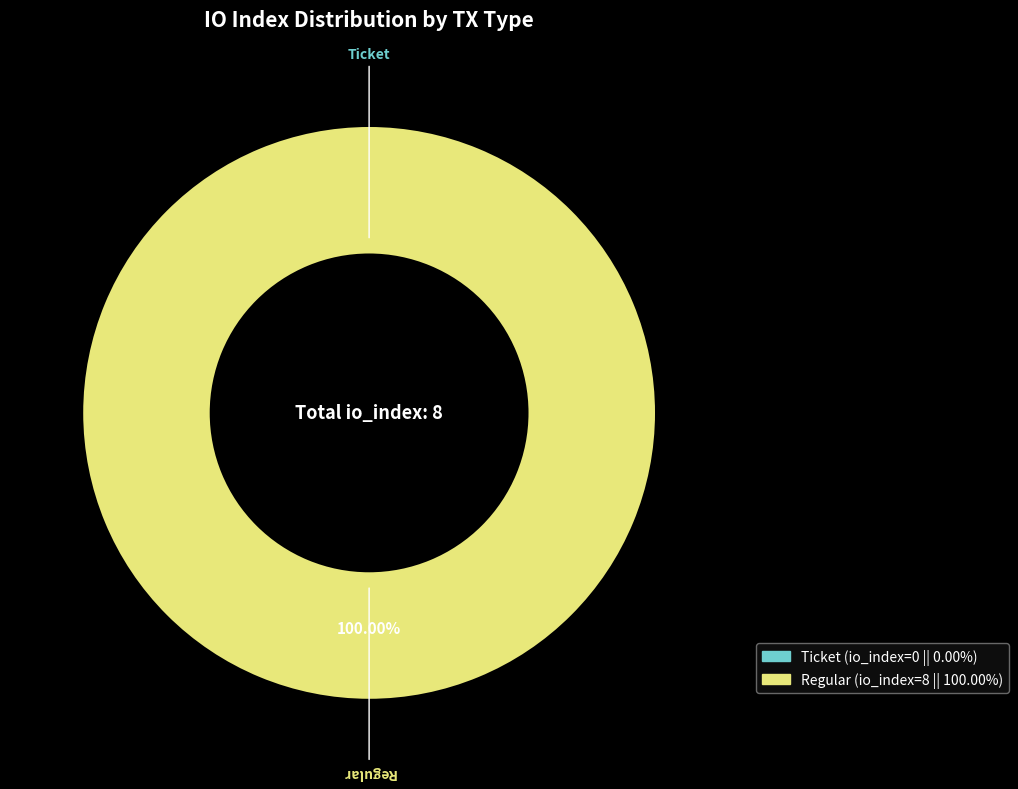

Does any single category account for the majority?

Yes